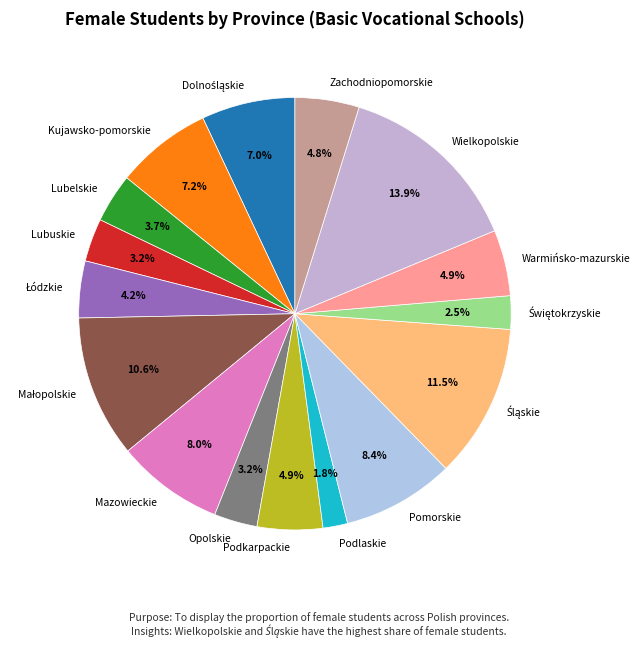

The Opolskie slice represents 3% of the pie. True or false?

True